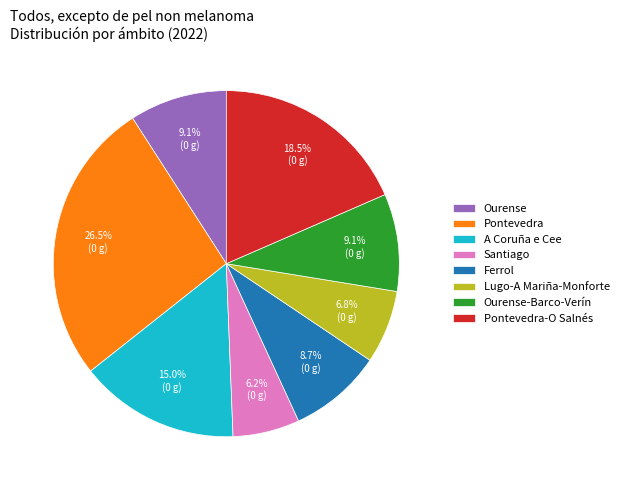

Approximately how many times larger is the value at Pontevedra compared to Ourense?

2.9